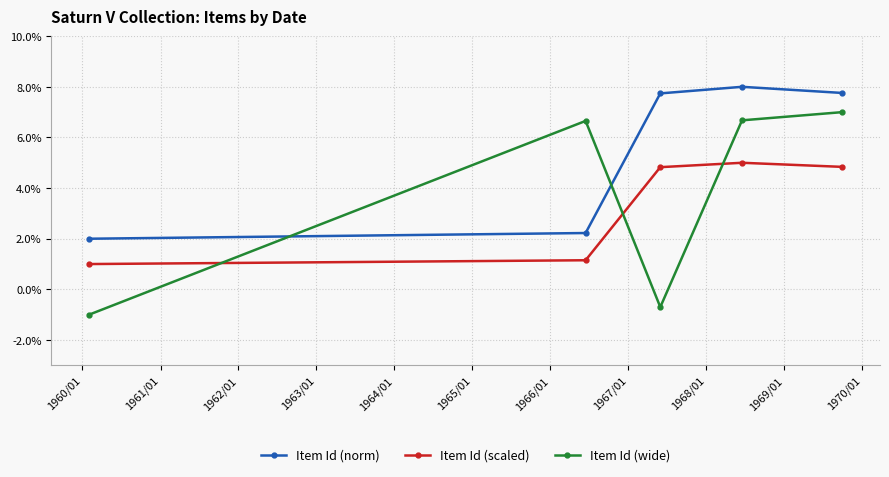

Which series has the largest total across all categories?

Item Id (norm)